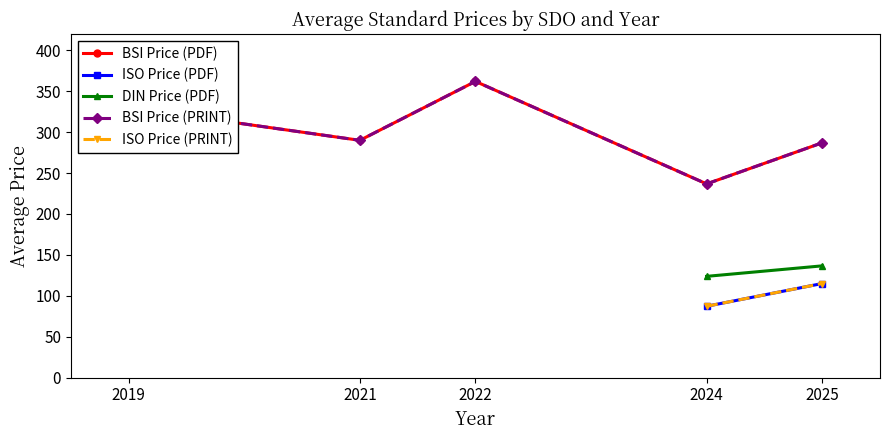

True or false: BSI Price (PDF) and ISO Price (PRINT) cross at least once.

False